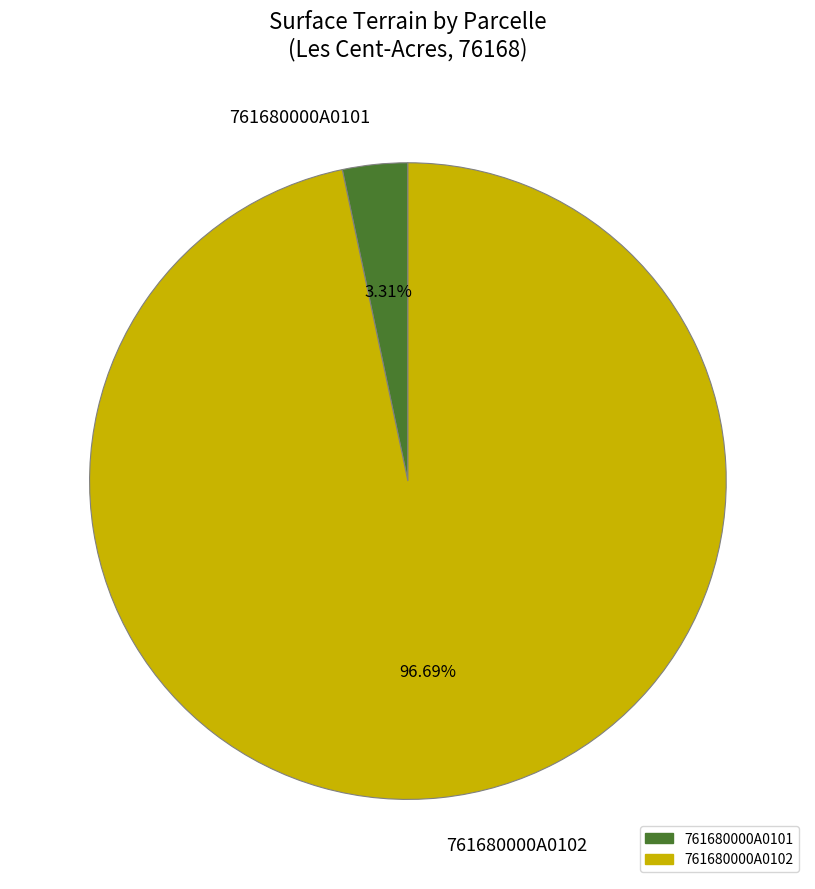

What is the ratio of the value at 761680000A0102 to the value at 761680000A0101?

29.2